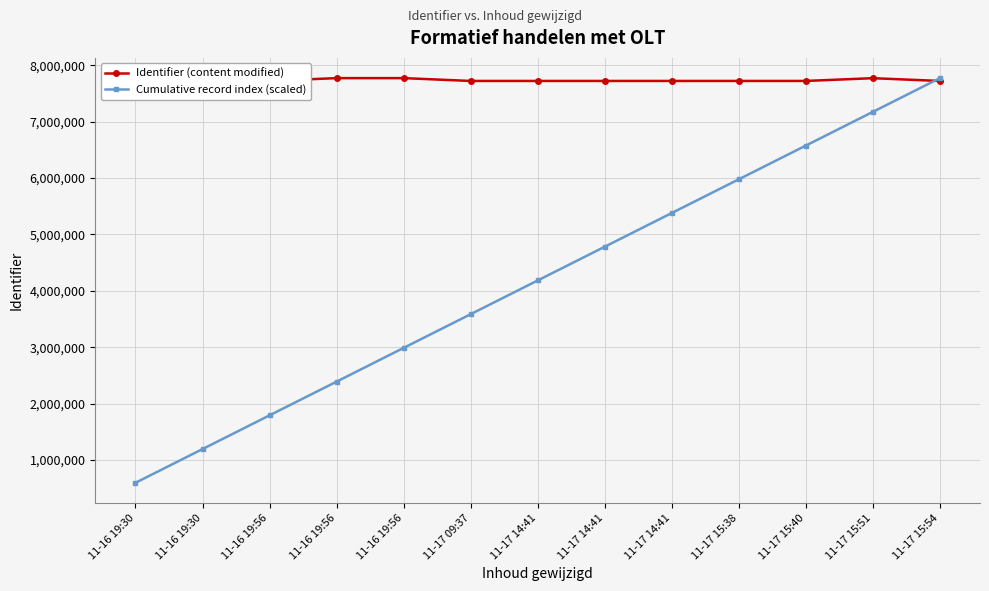

What are all the series names shown in the legend?

Identifier (content modified), Cumulative record index (scaled)